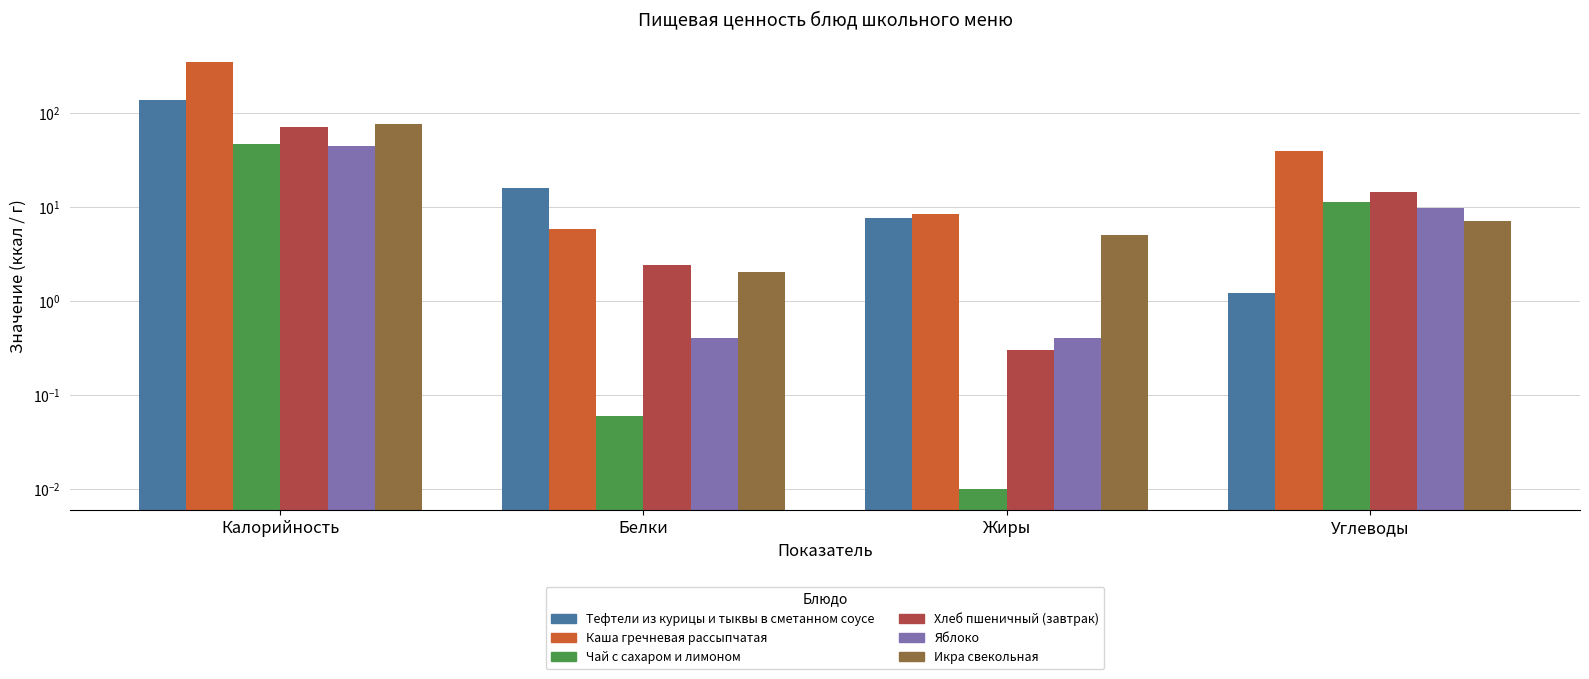

What value does the Икра свекольная series have at Жиры?

5.0